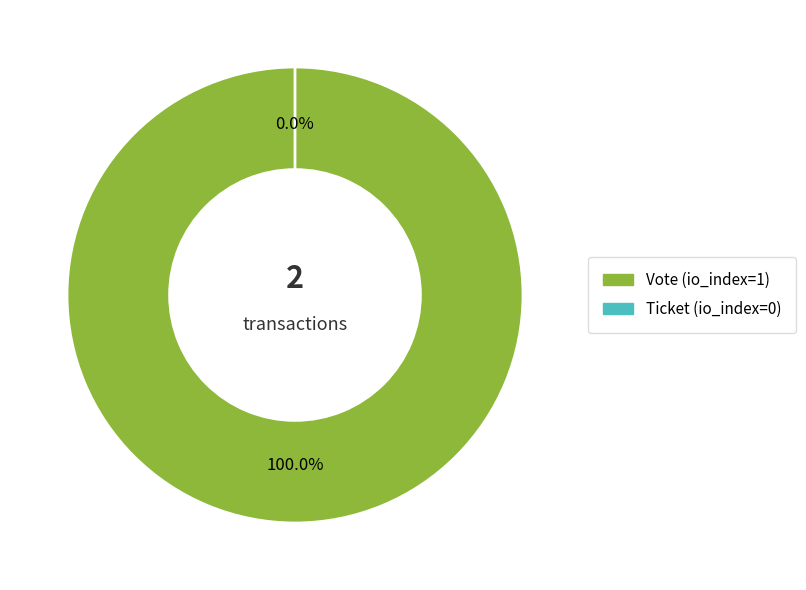

What percentage is the Vote (io_index=1) slice, to the nearest percent?

100%